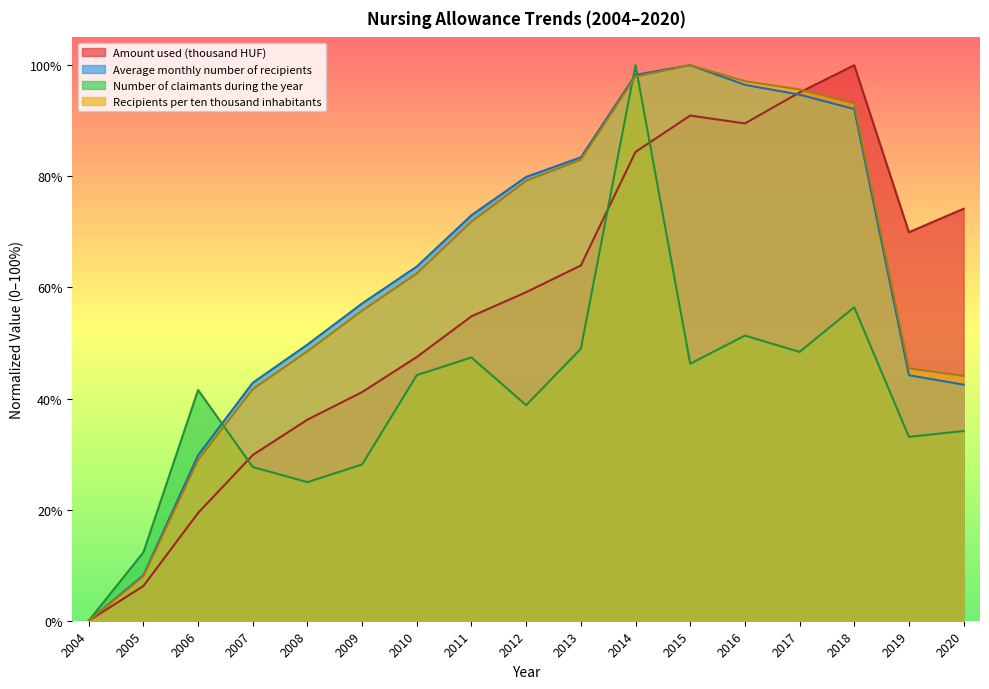

At which category is the sum across all series the highest?

2014